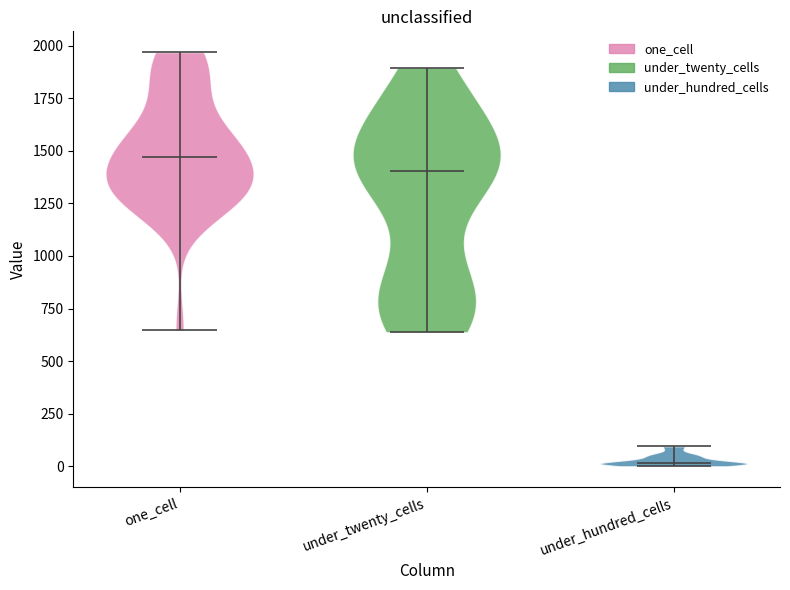

Reading left to right, read every violin against the y-axis: where its median line is, and the lowest and highest points it reaches. The values are not printed on the chart, so give them approximately, as read against the axis.

one_cell: median line 1450, lowest point 650, highest point 1950
under_twenty_cells: median line 1400, lowest point 650, highest point 1900
under_hundred_cells: median line 0, lowest point 0, highest point 100